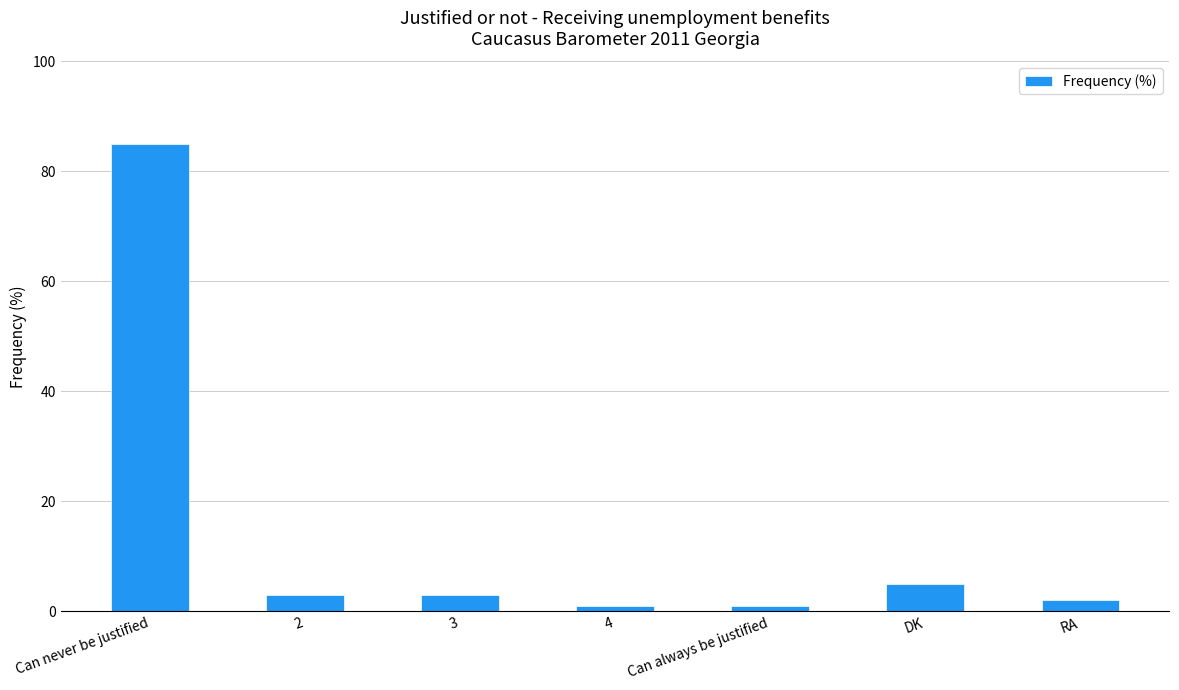

What is the maximum value shown in the chart?

85